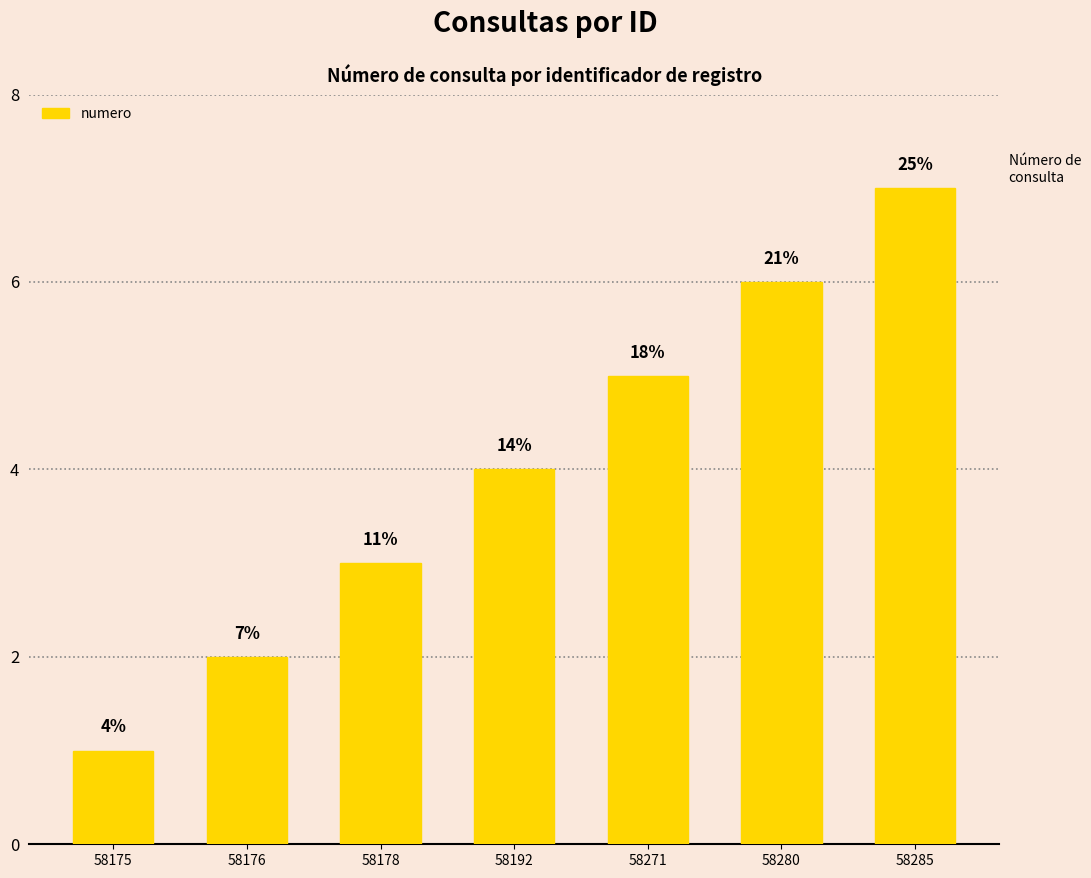

Reading left to right, what are all the values shown in this chart?

1	2	3	4	5	6	7